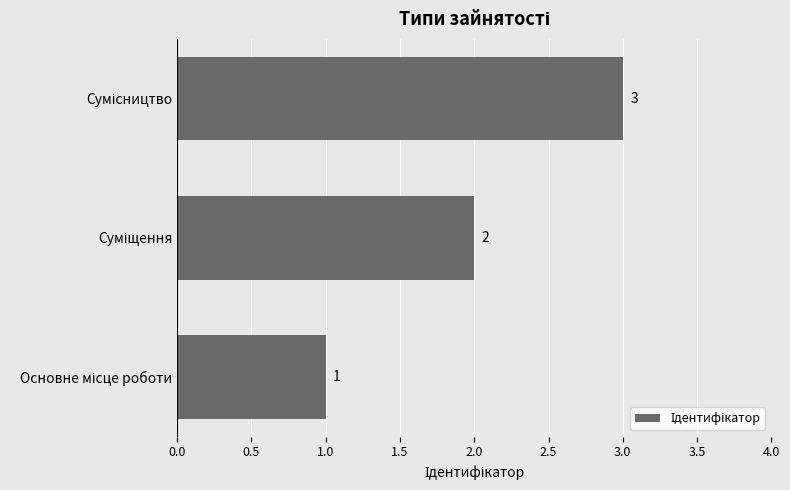

How many values are between 1 and 3?

3